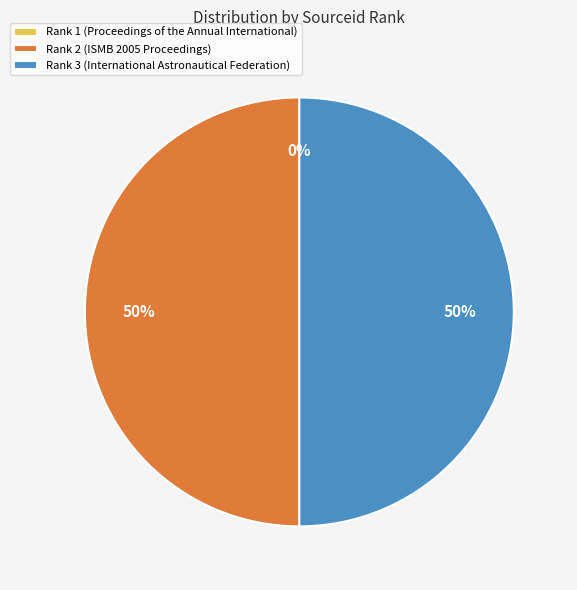

To the nearest percent, what is the average slice percentage?

33%